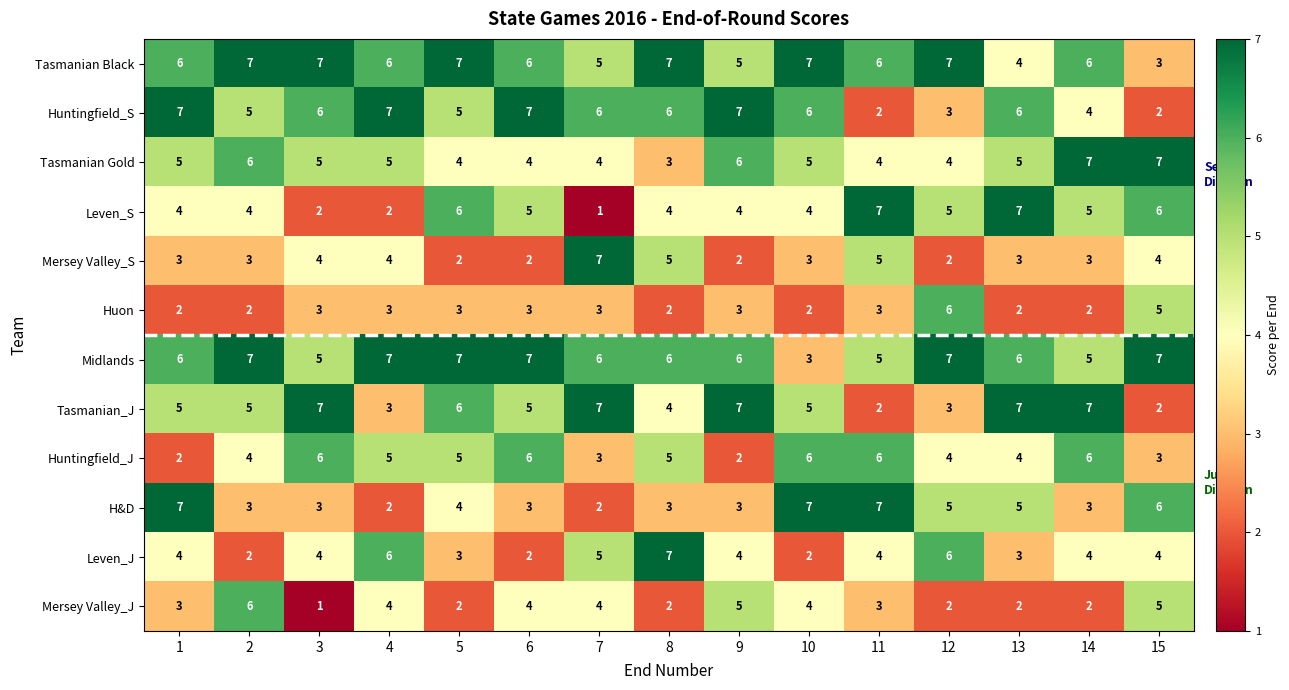

What is the difference between the Huntingfield_S values at 3 and 12?

3